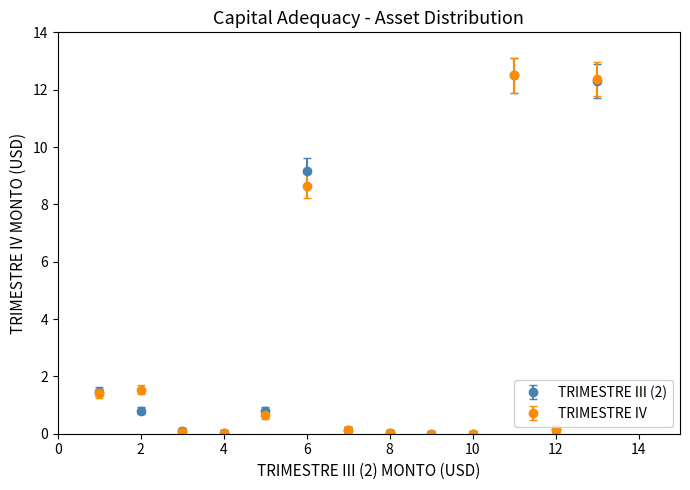

At how many categories does at least one series exceed 9?

3